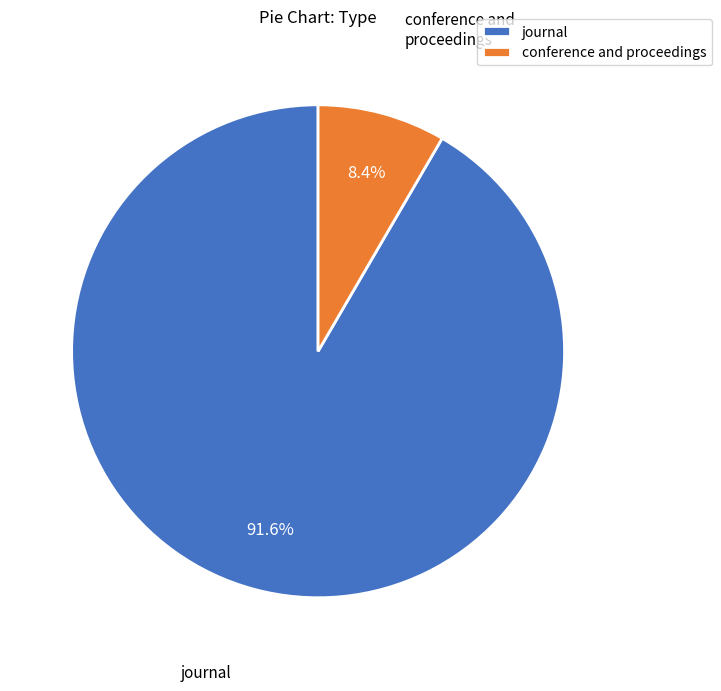

What is the ratio of the value at journal to the value at conference and proceedings?

10.9